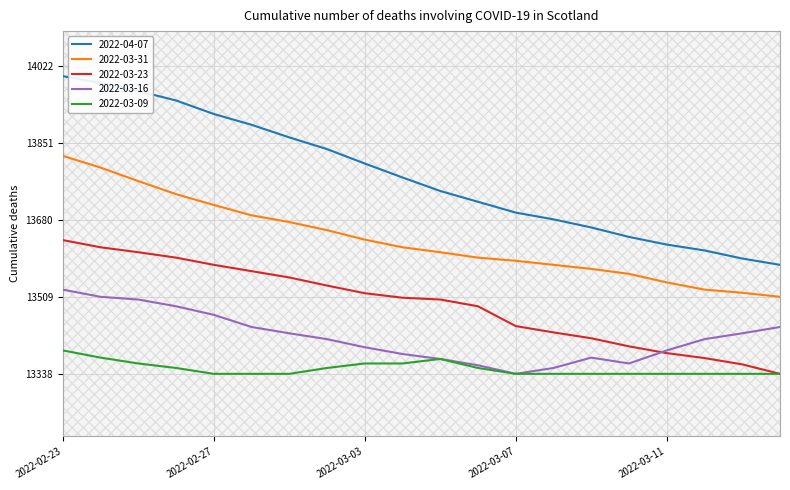

In 2022-03-16, how many points are lower than both neighbors (excluding endpoints)?

2